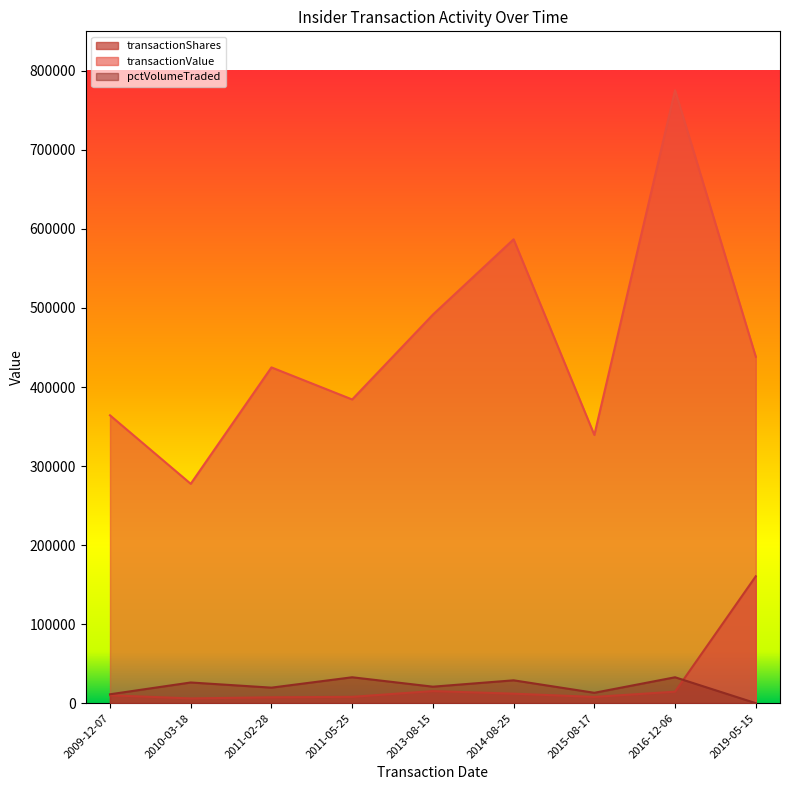

Is it true that transactionShares equals 12000 at 2014-08-25?

True